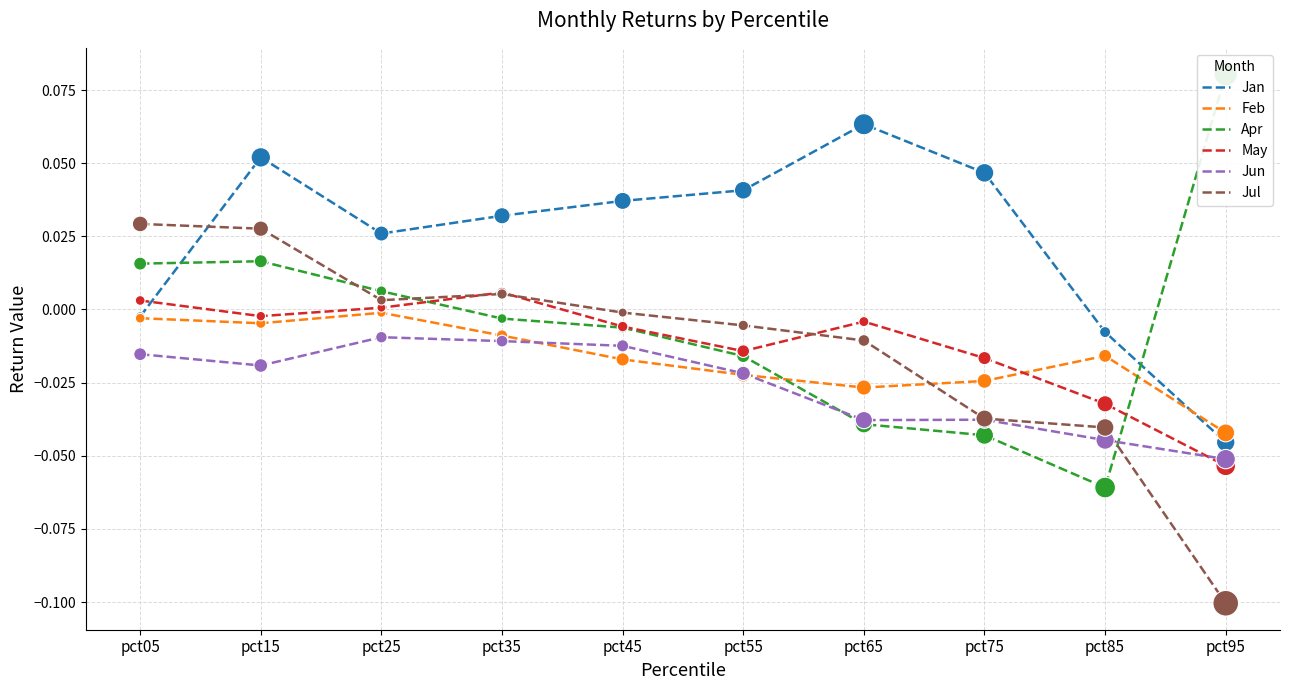

Which series contains the lowest Y value?

Jul